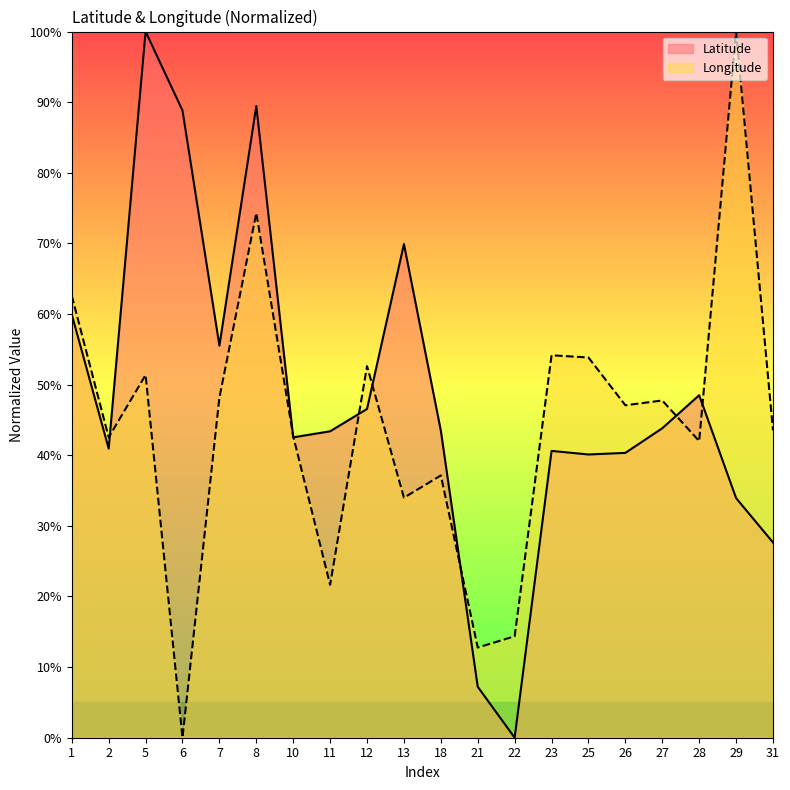

At which label does Latitude reach its peak?

5